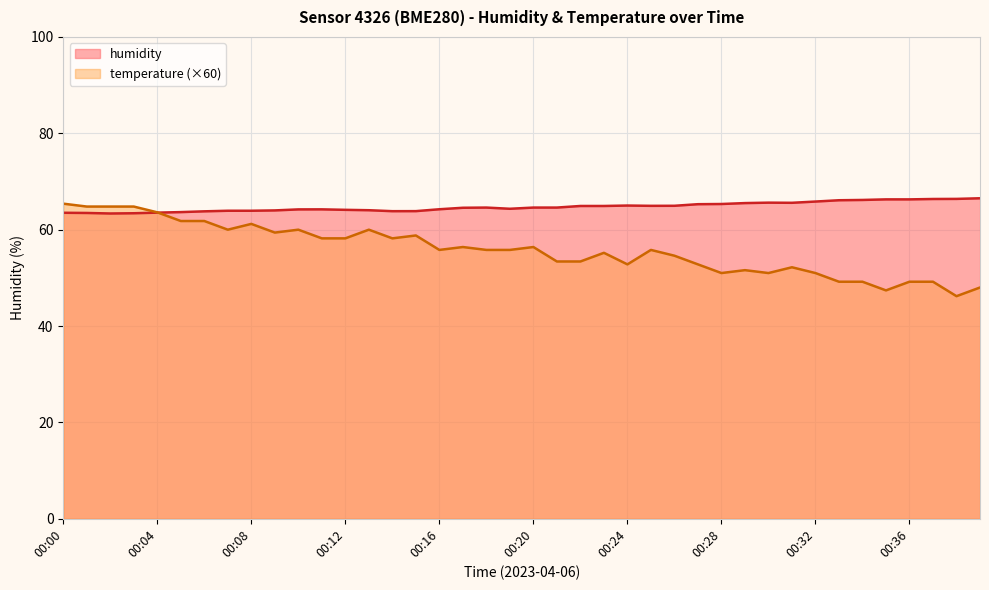

Between 00:13 and 00:34, which series saw the biggest shift?

temperature